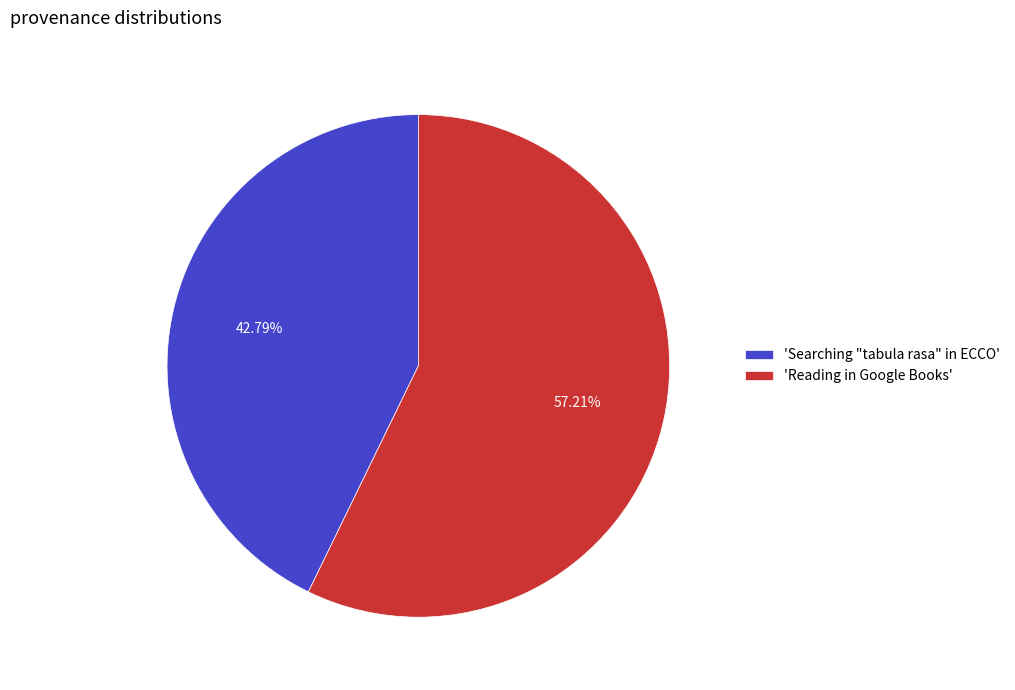

Combined, do 'Reading in Google Books' and 'Searching "tabula rasa" in ECCO' account for over 50%?

Yes